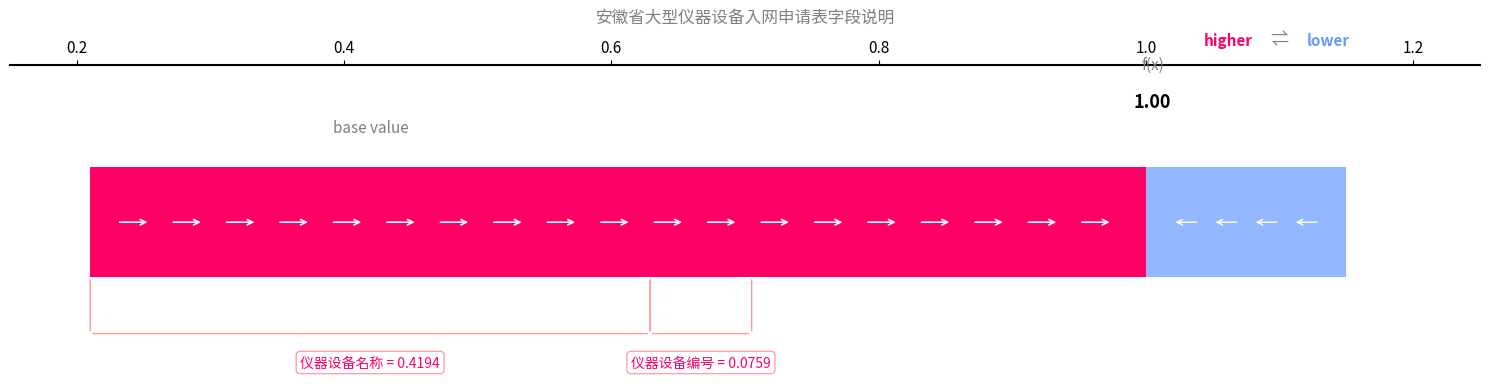

How many data points does each series have?

24